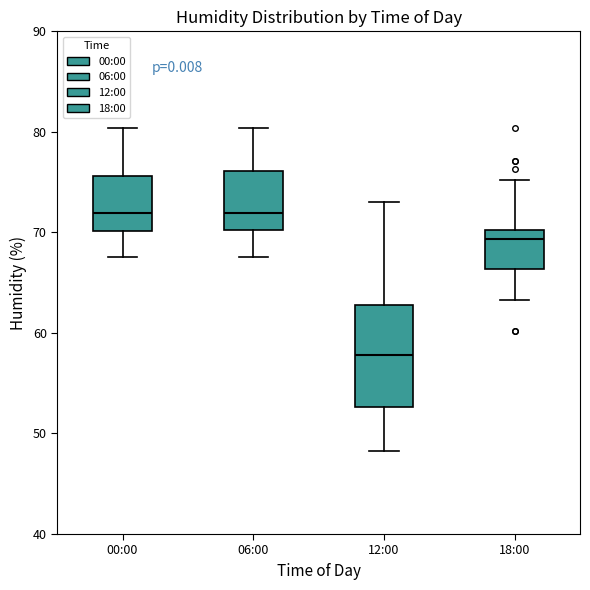

Reading left to right, read every box against the y-axis: the position of its median line, the range the box covers, and the ends of its whiskers. The values are not printed on the chart, so give them approximately, as read against the axis.

00:00: median 72, box 70 to 76, whiskers 68 to 80
06:00: median 72, box 70 to 76, whiskers 68 to 80
12:00: median 58, box 53 to 63, whiskers 48 to 73
18:00: median 69, box 66 to 70, whiskers 63 to 75